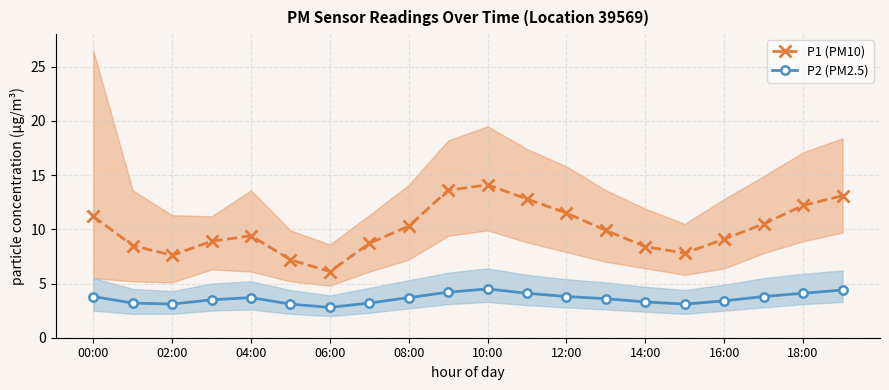

True or false: P2 (PM2.5) has a value of 2.8 at 06:00.

True